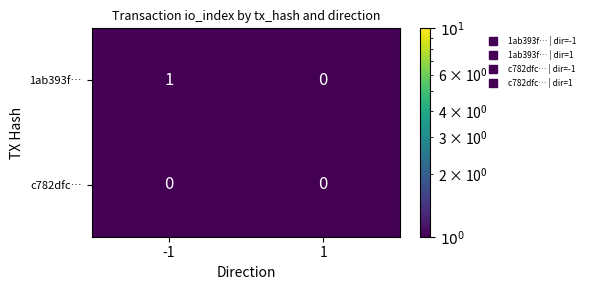

Reading left to right, transcribe all the data shown in this chart.

1ab393f…: -1=1	1=0
c782dfc…: -1=0	1=0